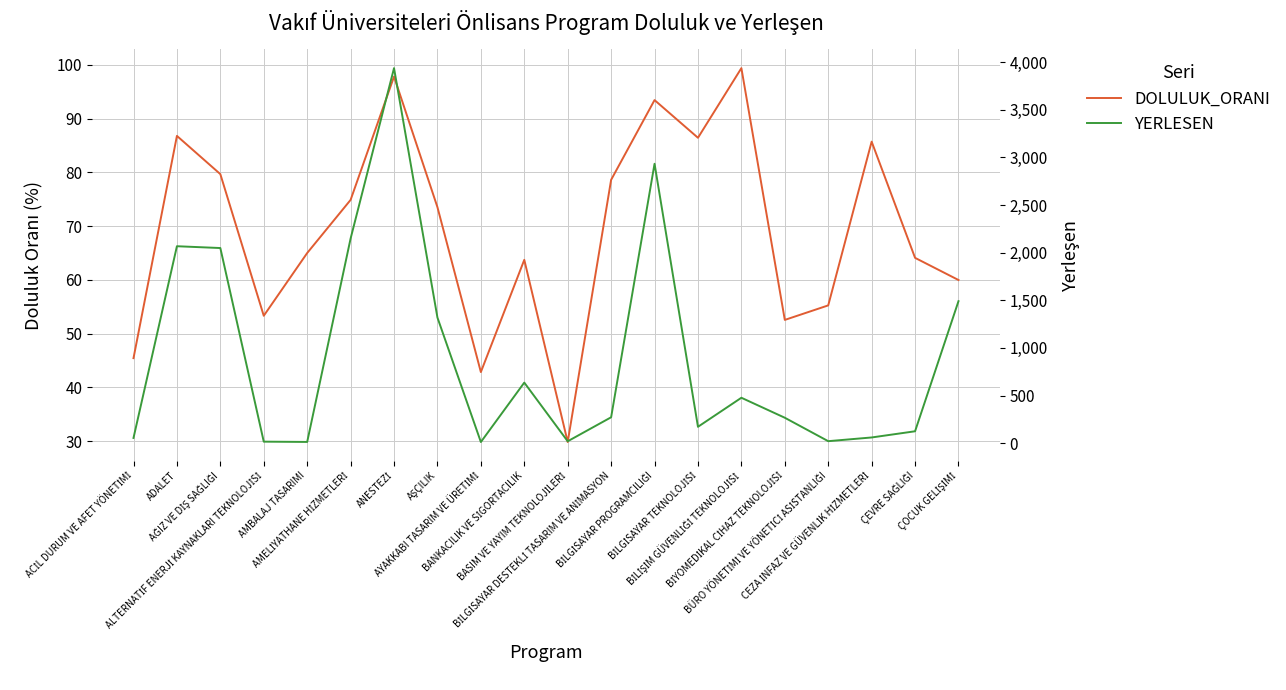

Rank the categories by DOLULUK_ORANI value from lowest to highest.

BASIM VE YAYIM TEKNOLOJİLERİ, AYAKKABI TASARIM VE ÜRETİMİ, ACİL DURUM VE AFET YÖNETİMİ, BİYOMEDİKAL CİHAZ TEKNOLOJİSİ, ALTERNATİF ENERJİ KAYNAKLARI TEKNOLOJİSİ, BÜRO YÖNETİMİ VE YÖNETİCİ ASİSTANLIĞI, ÇOCUK GELİŞİMİ, BANKACILIK VE SİGORTACILIK, ÇEVRE SAĞLIĞI, AMBALAJ TASARIMI, AŞÇILIK, AMELİYATHANE HİZMETLERİ, BİLGİSAYAR DESTEKLİ TASARIM VE ANİMASYON, AĞIZ VE DİŞ SAĞLIĞI, CEZA İNFAZ VE GÜVENLİK HİZMETLERİ, BİLGİSAYAR TEKNOLOJİSİ, ADALET, BİLGİSAYAR PROGRAMCILIĞI, ANESTEZİ, BİLİŞİM GÜVENLİĞİ TEKNOLOJİSİ